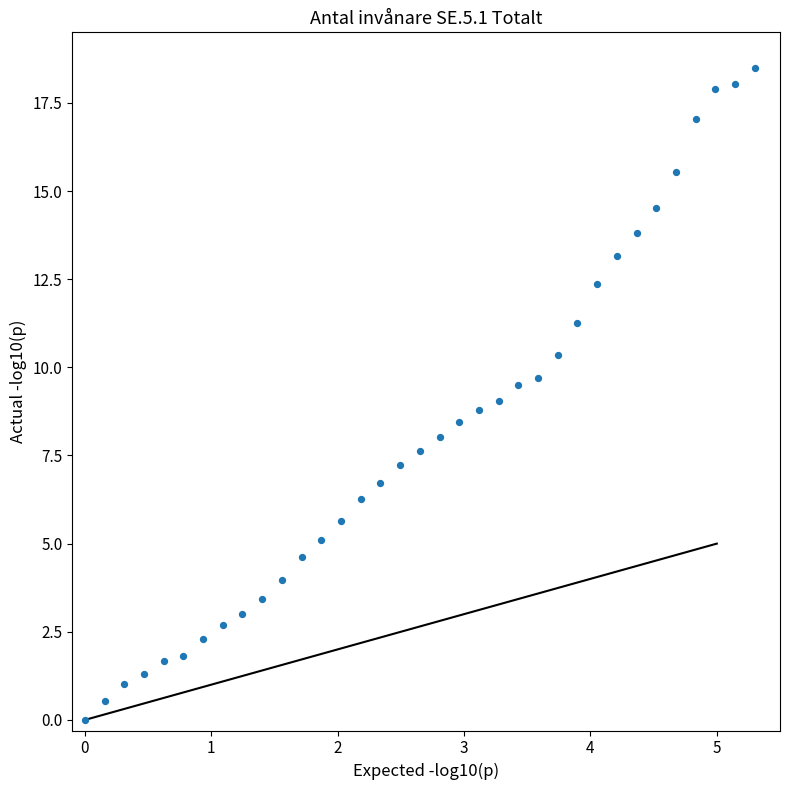

What is the range of Y values (max minus min)?

18.5